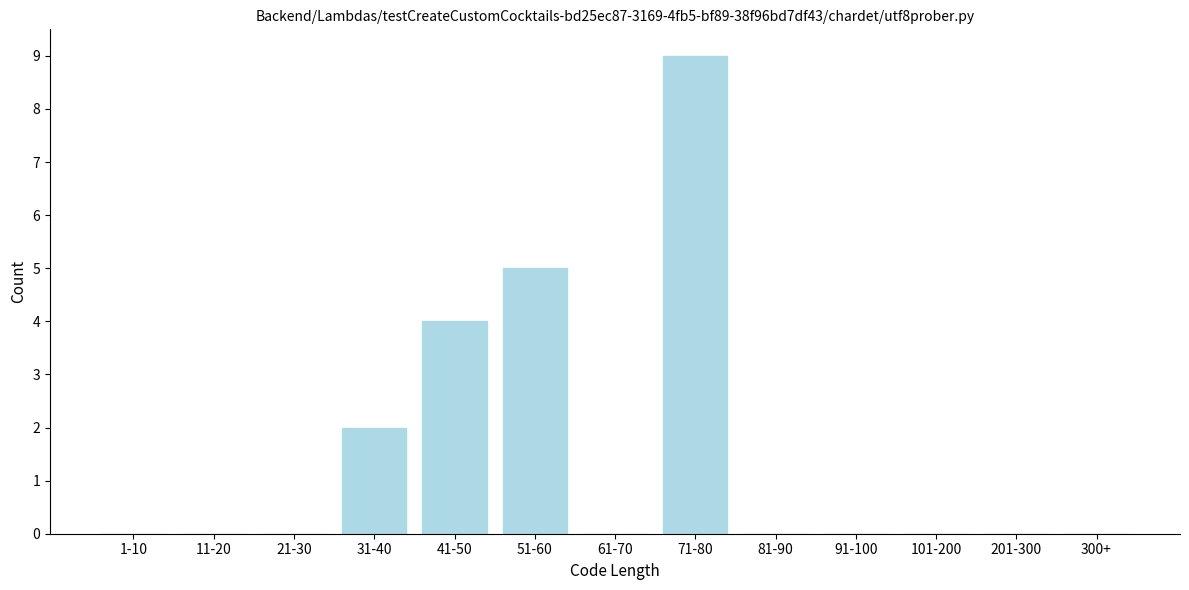

Reading left to right, transcribe all the data shown in this chart.

1-10=0	11-20=0	21-30=0	31-40=2	41-50=4	51-60=5	61-70=0	71-80=9	81-90=0	91-100=0	101-200=0	201-300=0	300+=0